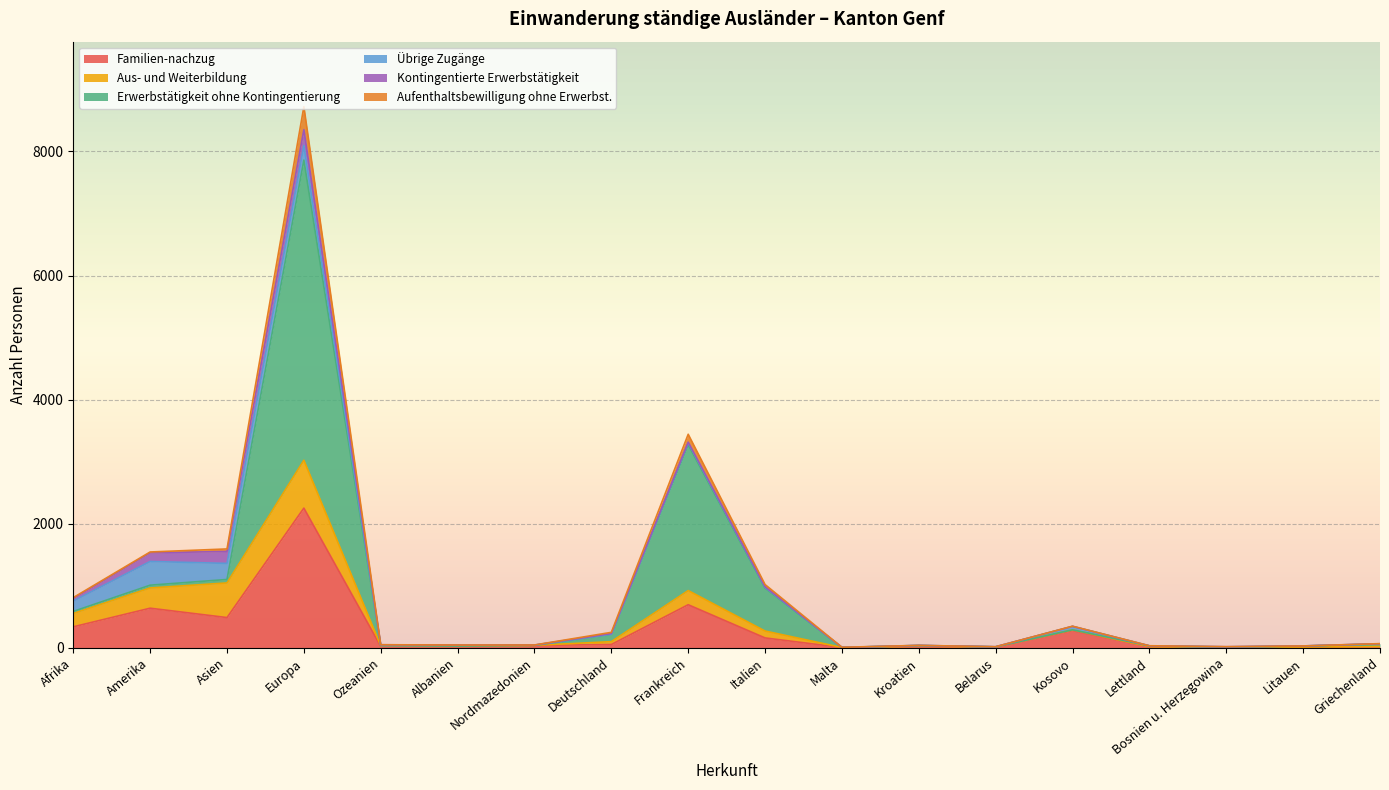

At which category is the sum across all series the highest?

Europa